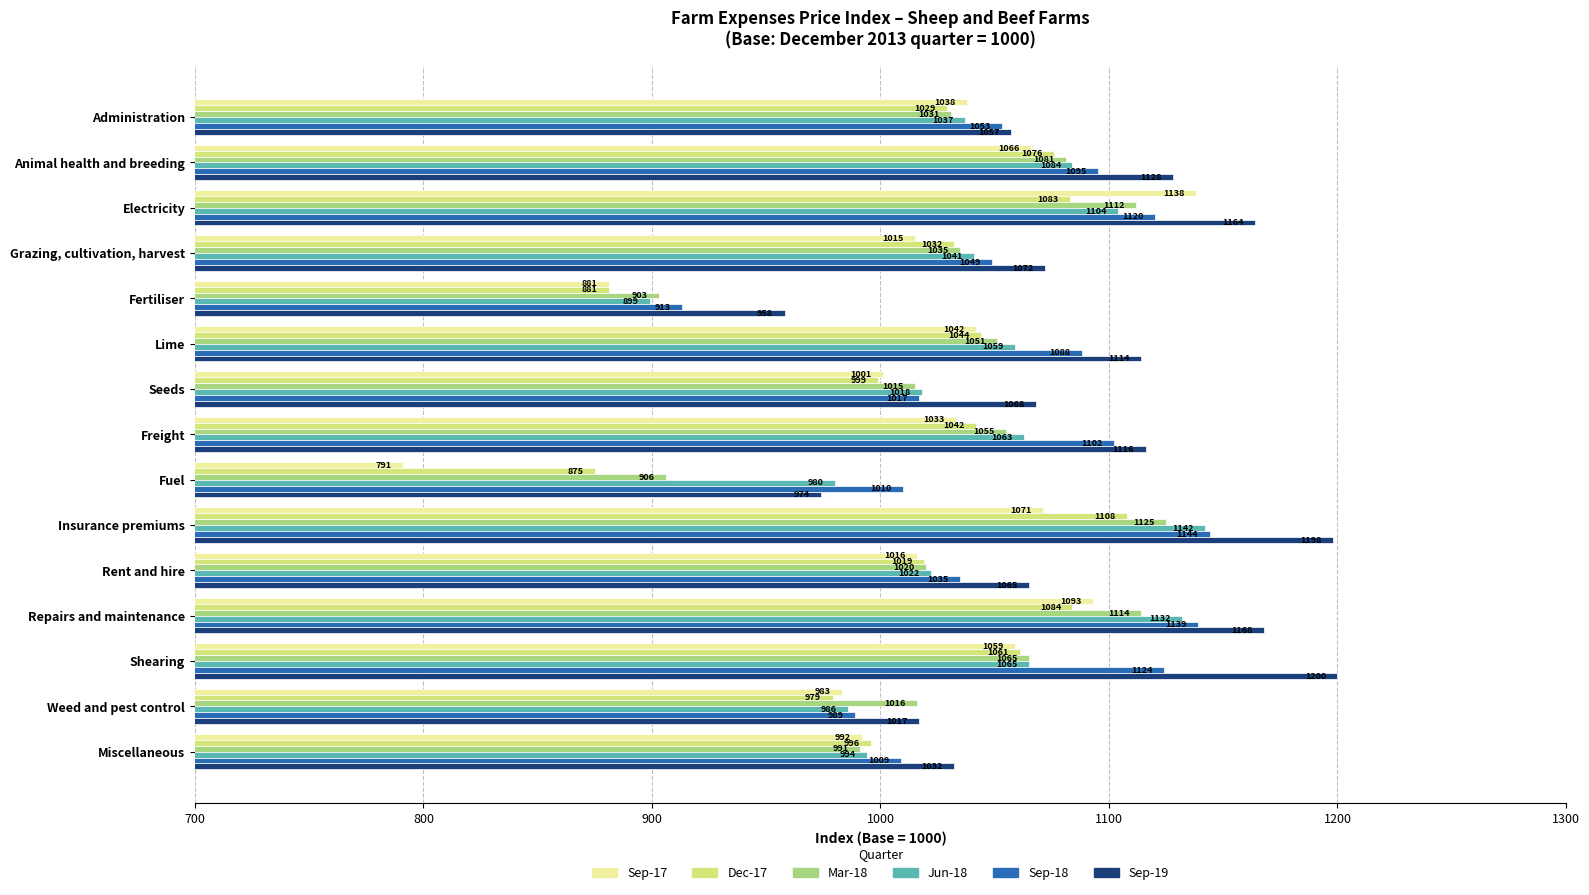

How many categories are shown in the chart?

15